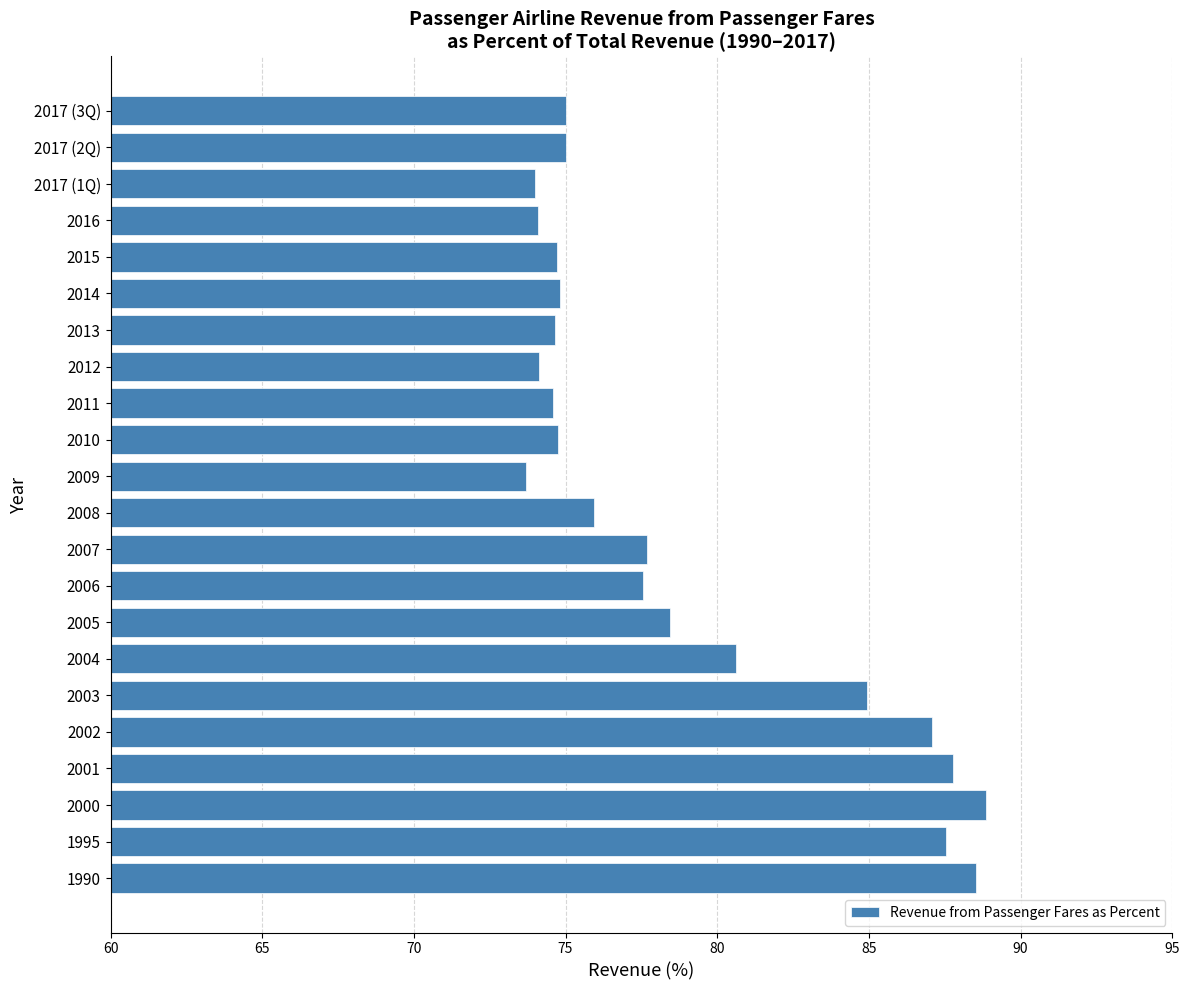

At which label is the value closest to 81?

2004